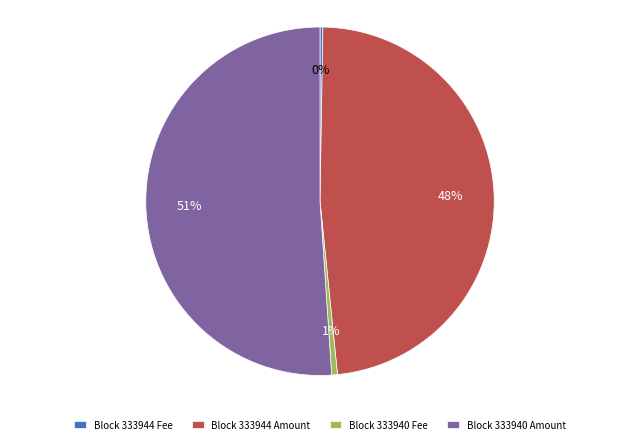

Which slice represents more than half of the pie?

Block 333940 Amount